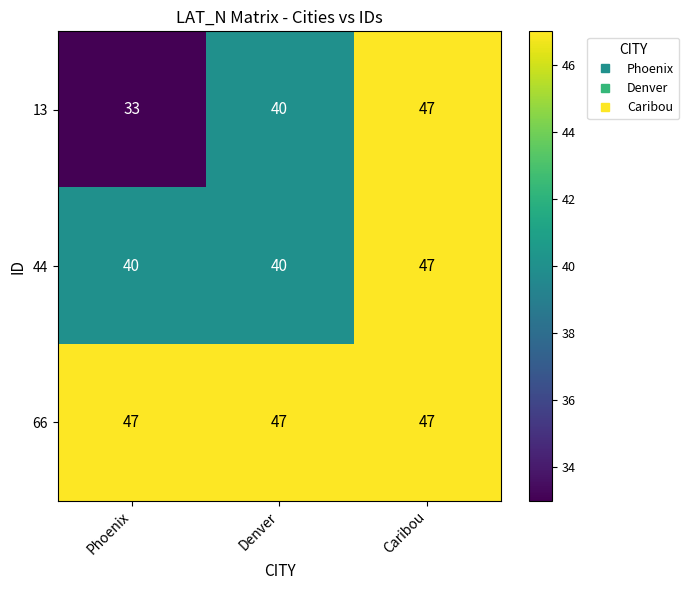

Which series changed the most between Phoenix and Caribou?

13